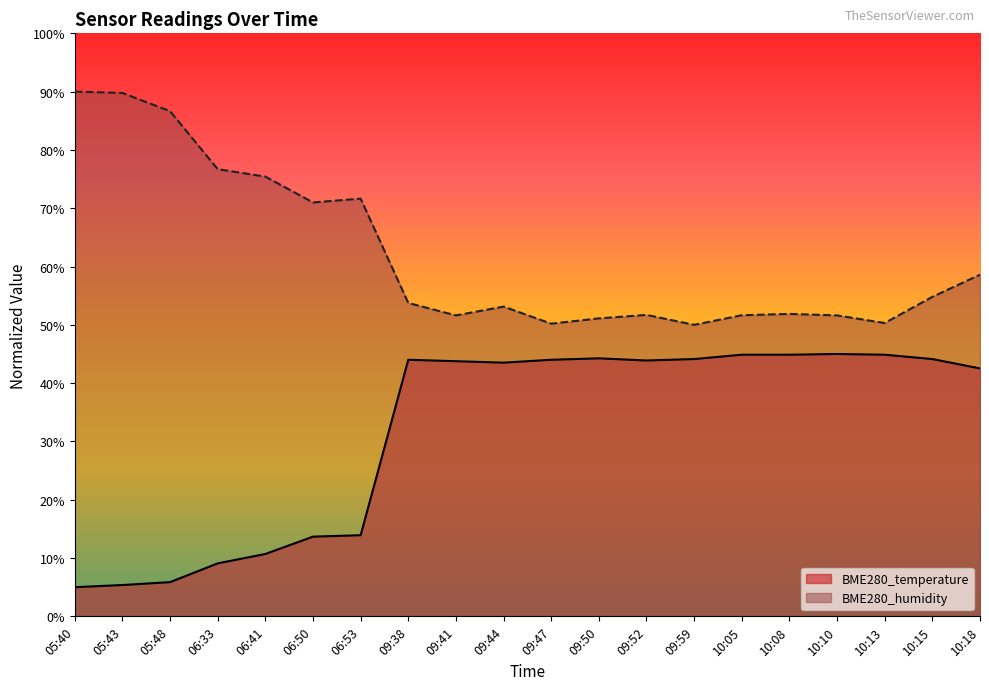

What is the label of the 10th point from the right?

09:47